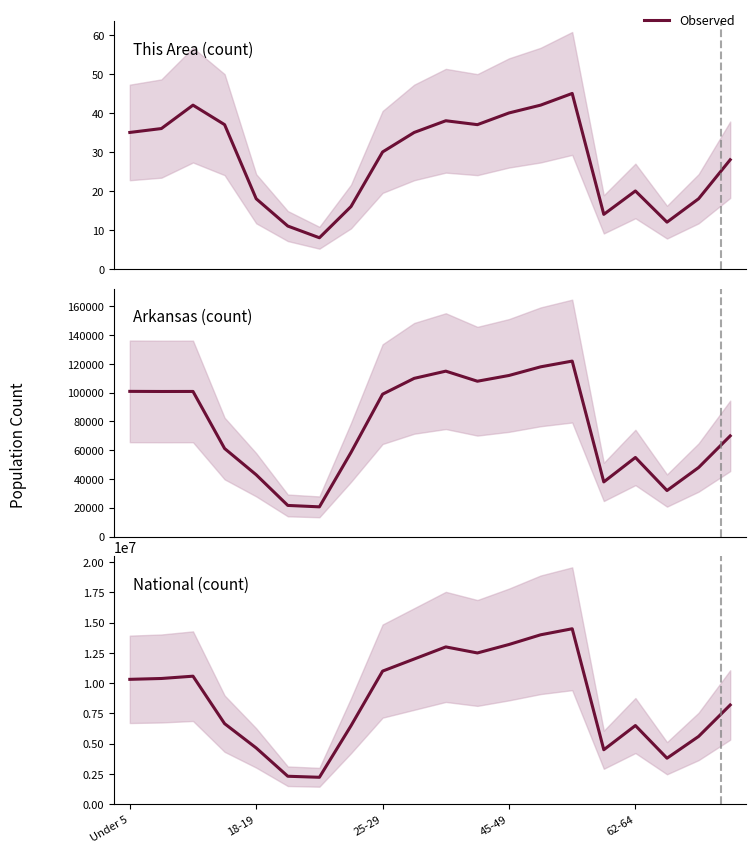

At which category does the chart reach its minimum across all series?

6